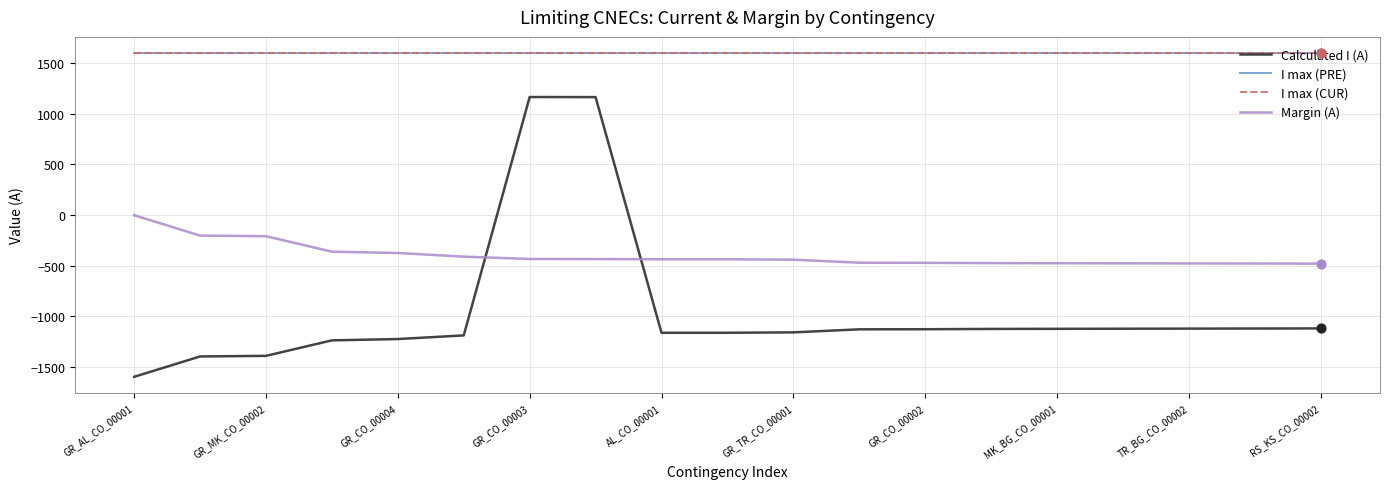

Does the chart have visible grid lines?

Yes